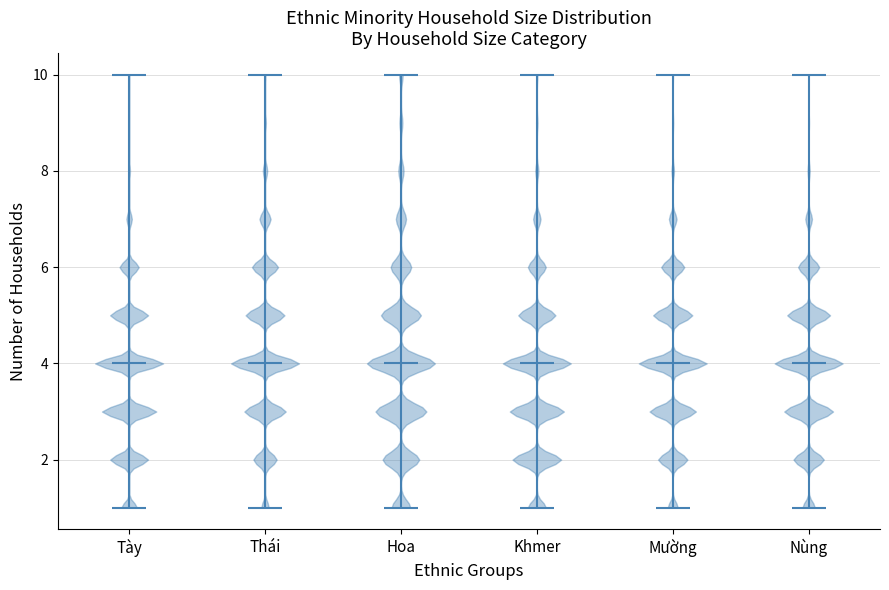

Reading left to right, read every violin against the y-axis: where its median line is, and the lowest and highest points it reaches. The values are not printed on the chart, so give them approximately, as read against the axis.

Tày: median line 4, lowest point 1, highest point 10
Thái: median line 4, lowest point 1, highest point 10
Hoa: median line 4, lowest point 1, highest point 10
Khmer: median line 4, lowest point 1, highest point 10
Mường: median line 4, lowest point 1, highest point 10
Nùng: median line 4, lowest point 1, highest point 10